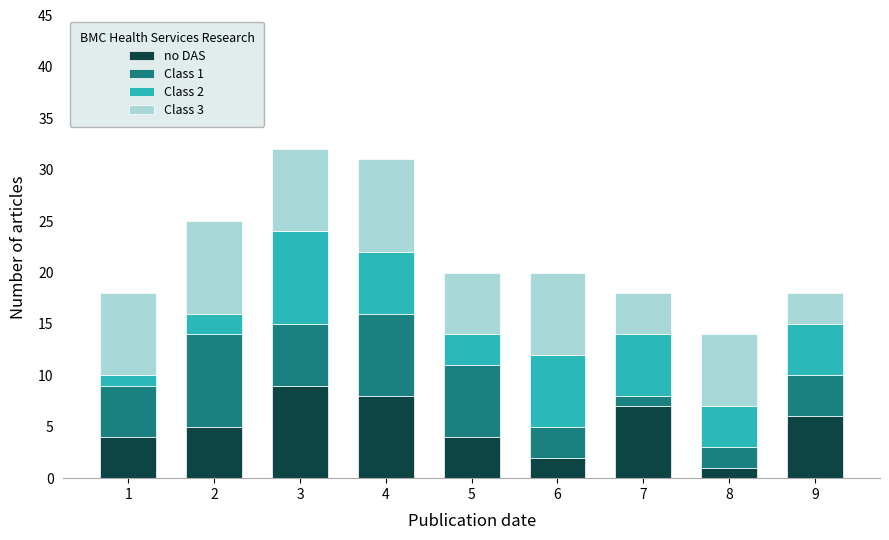

What is the maximum value for no DAS?

9